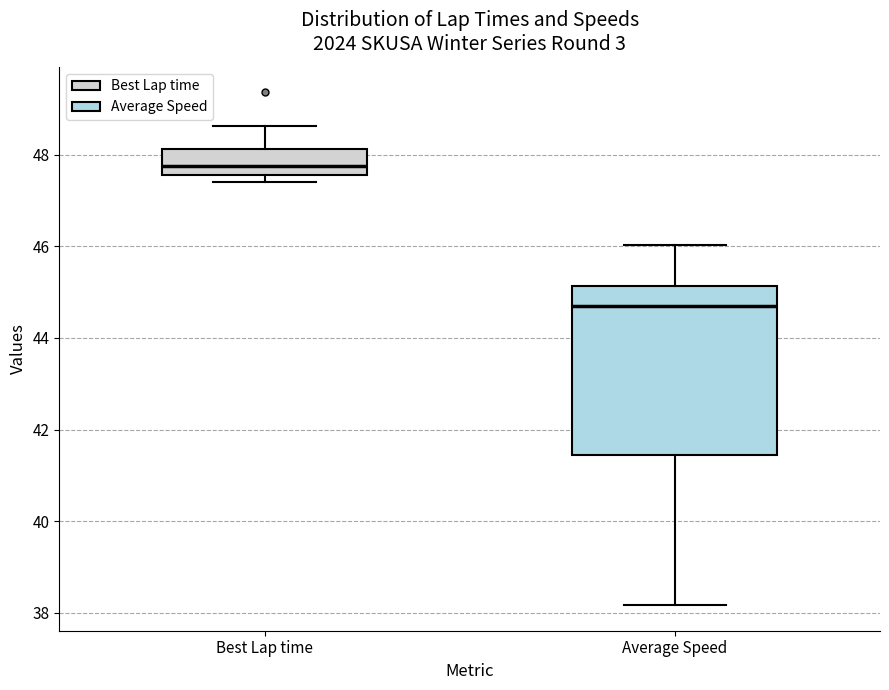

Where does the median line of the box for Best Lap time sit on the y-axis? The values are not printed on the chart, so give them approximately, as read against the axis.

47.8